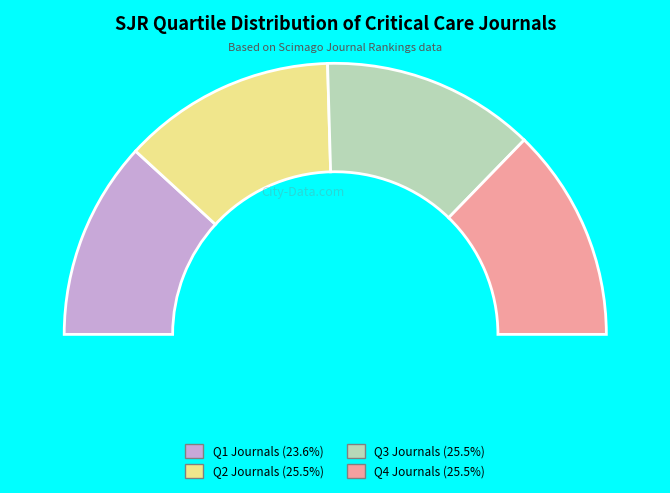

What portion of the pie excludes Q3?

74.5%